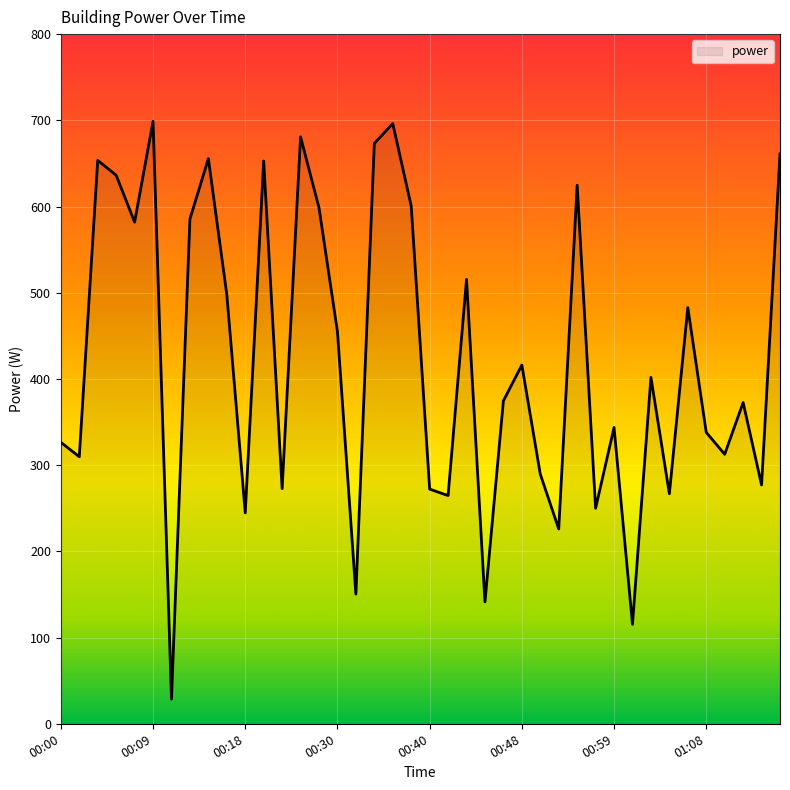

What is the greatest value displayed?

698.8